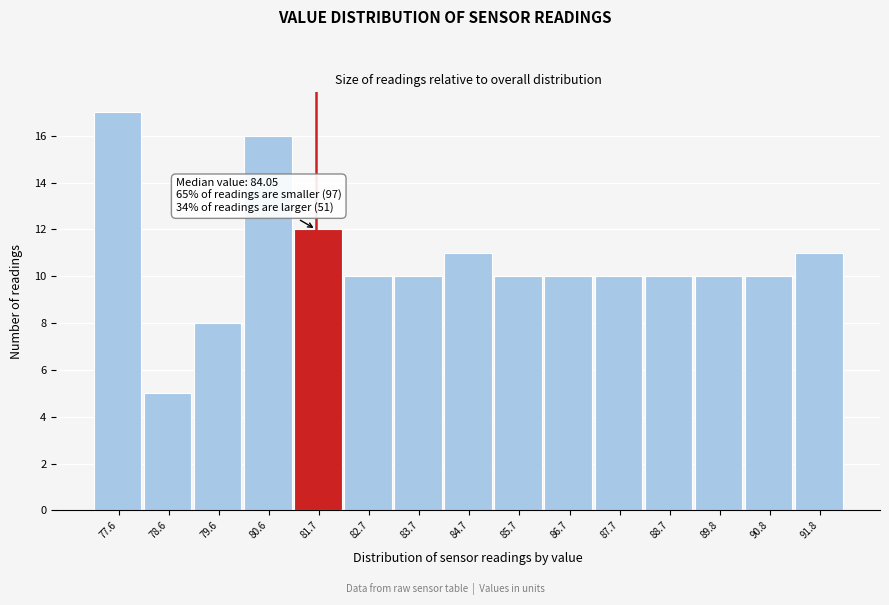

Reading left to right, list all the values displayed in this chart.

77.6=17	78.6=5	79.6=8	80.6=16	81.7=12	82.7=10	83.7=10	84.7=11	85.7=10	86.7=10	87.7=10	88.7=10	89.8=10	90.8=10	91.8=11